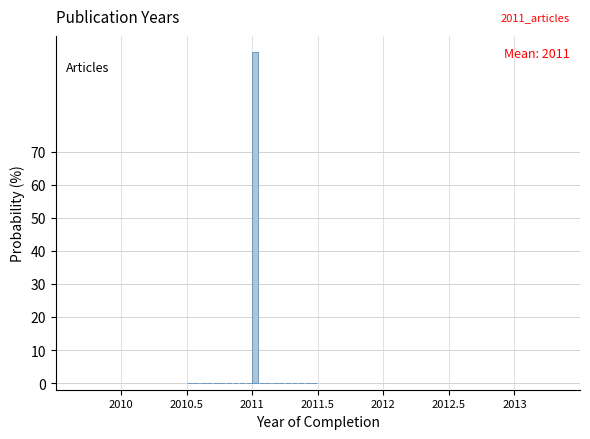

Around what value on the x-axis is the tallest bar? Give the approximate position of its centre, as read against the axis.

2011.00